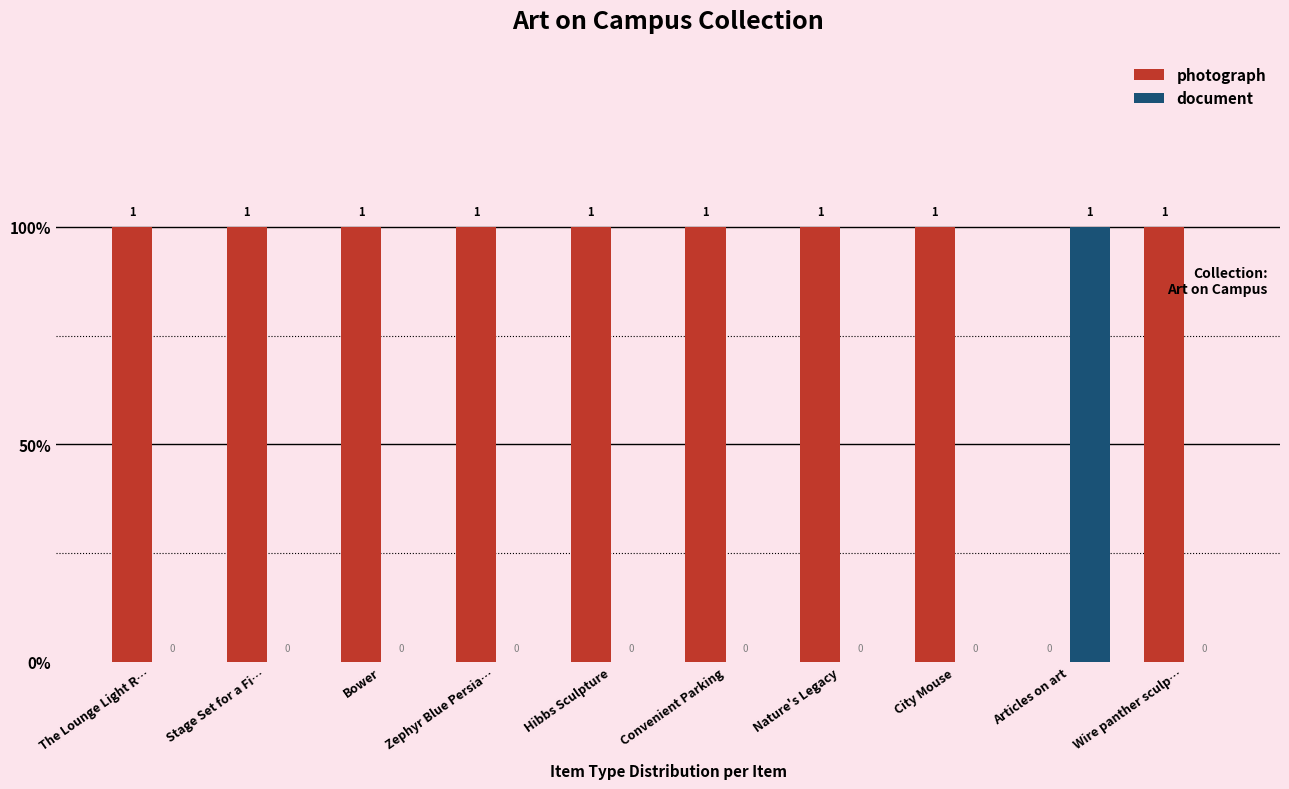

What are all the series names shown in the legend?

photograph, document